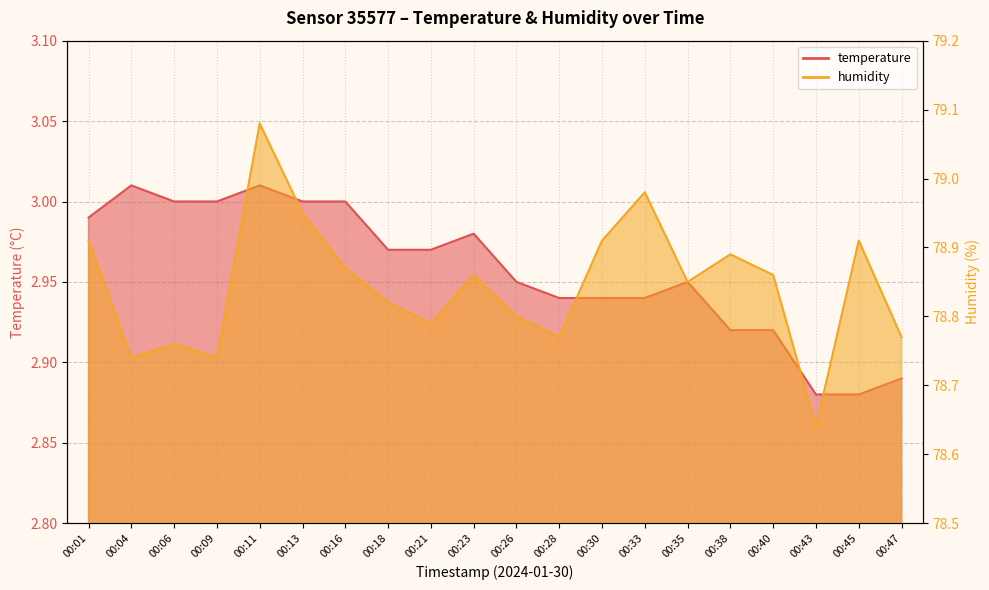

Is it true that temperature equals 2.9 at 00:45?

True